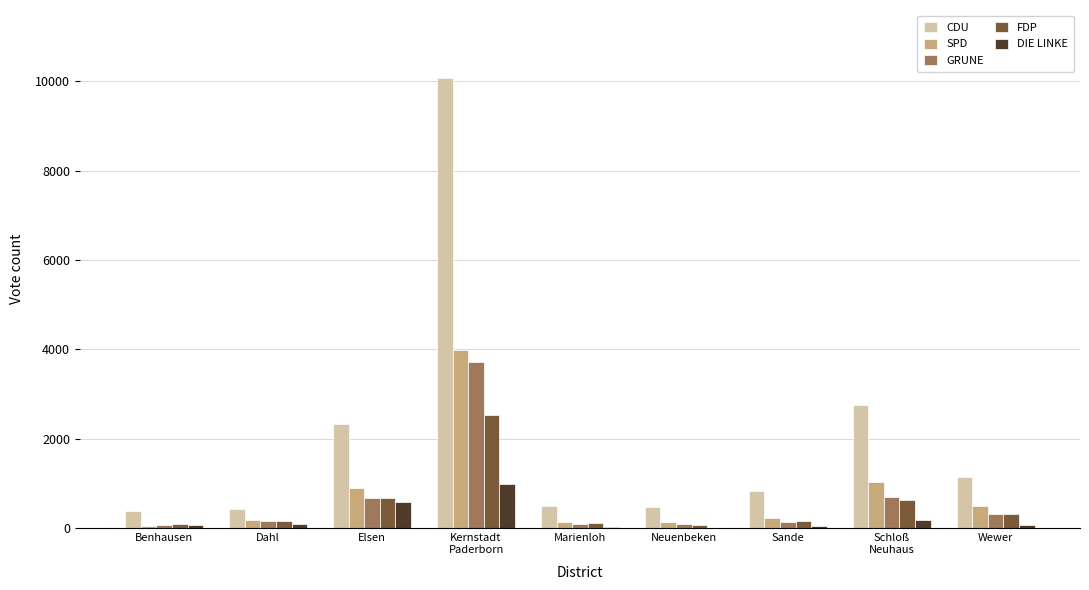

What is the maximum value for FDP?

2538